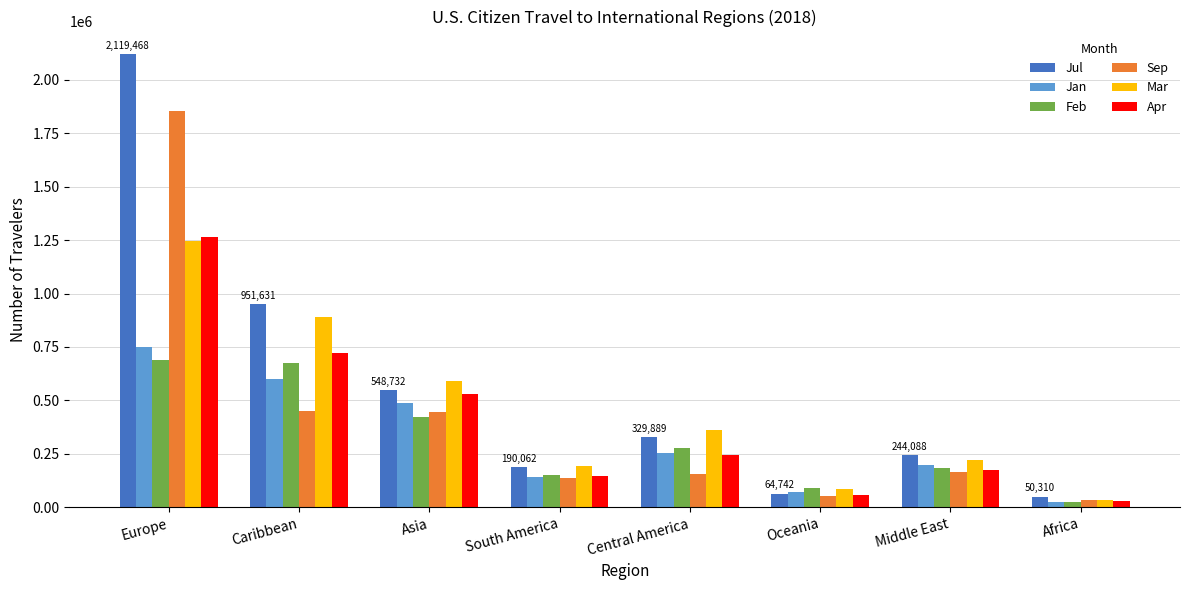

Which series changed the most between Central America and Africa?

Mar